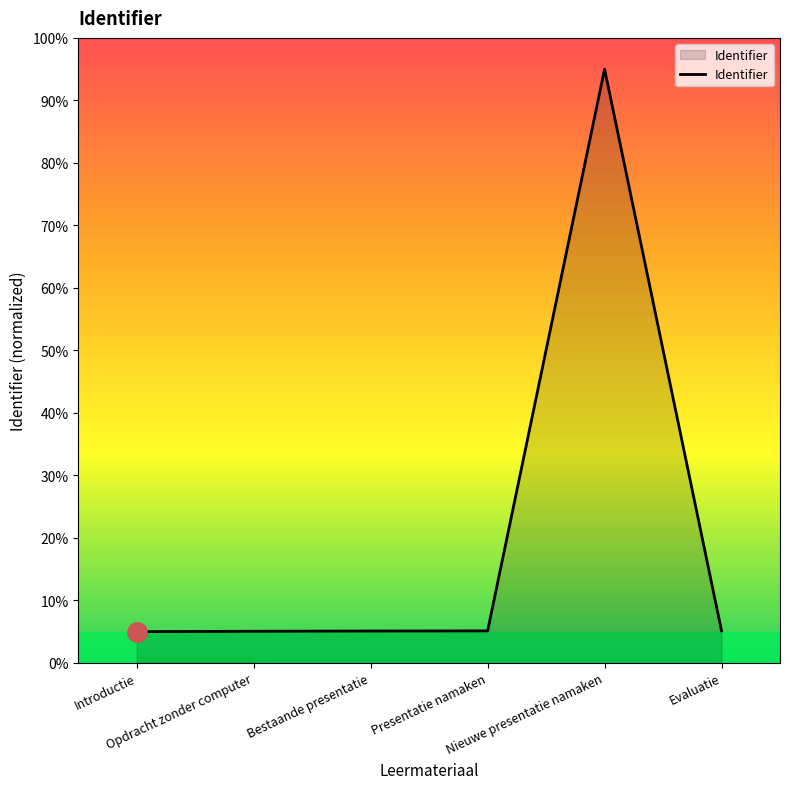

What is the minimum value shown in the chart?

5.0